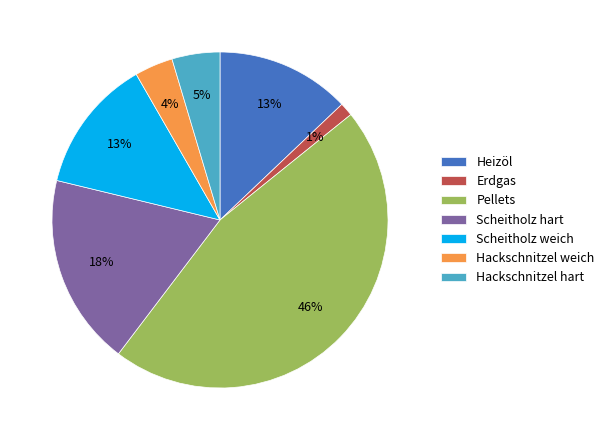

How many slices are in this pie chart?

7